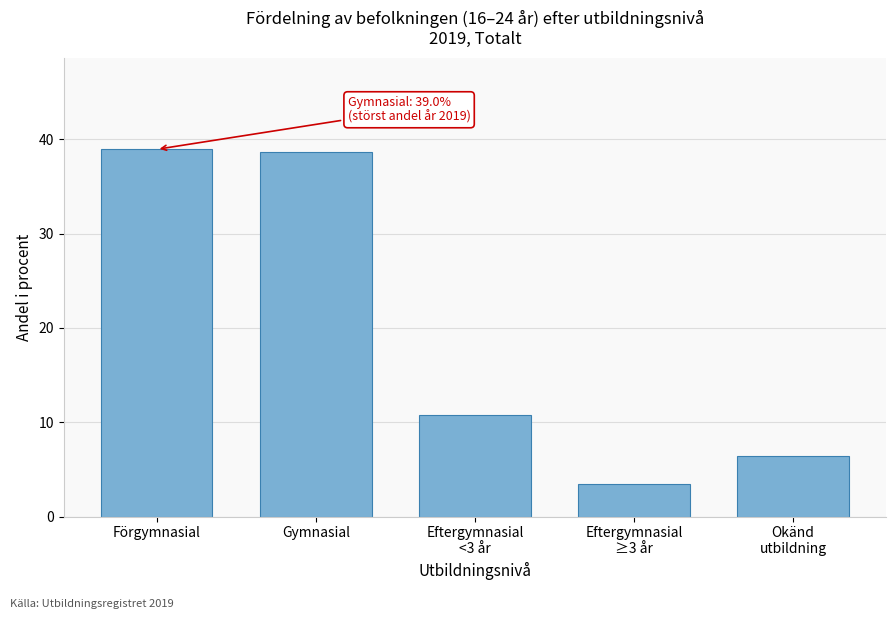

Reading left to right, extract all data points from this chart.

39.0	38.7	10.8	3.4	6.4